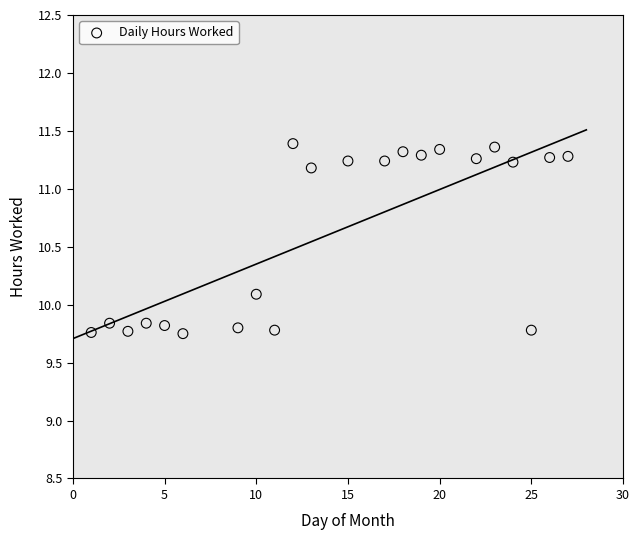

What is the range of Y values (max minus min)?

1.6